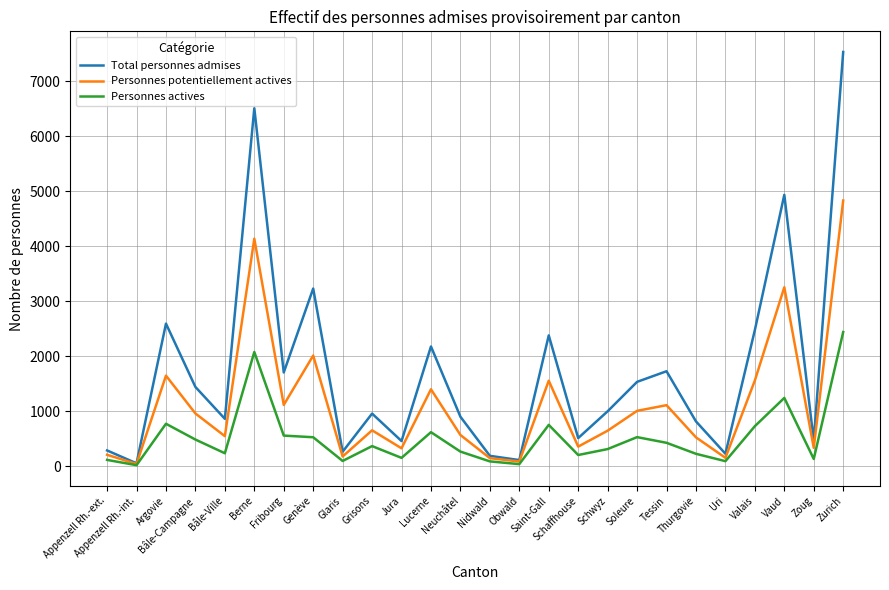

Rank the series by their maximum value, from highest to lowest.

Total personnes admises, Personnes potentiellement actives, Personnes actives